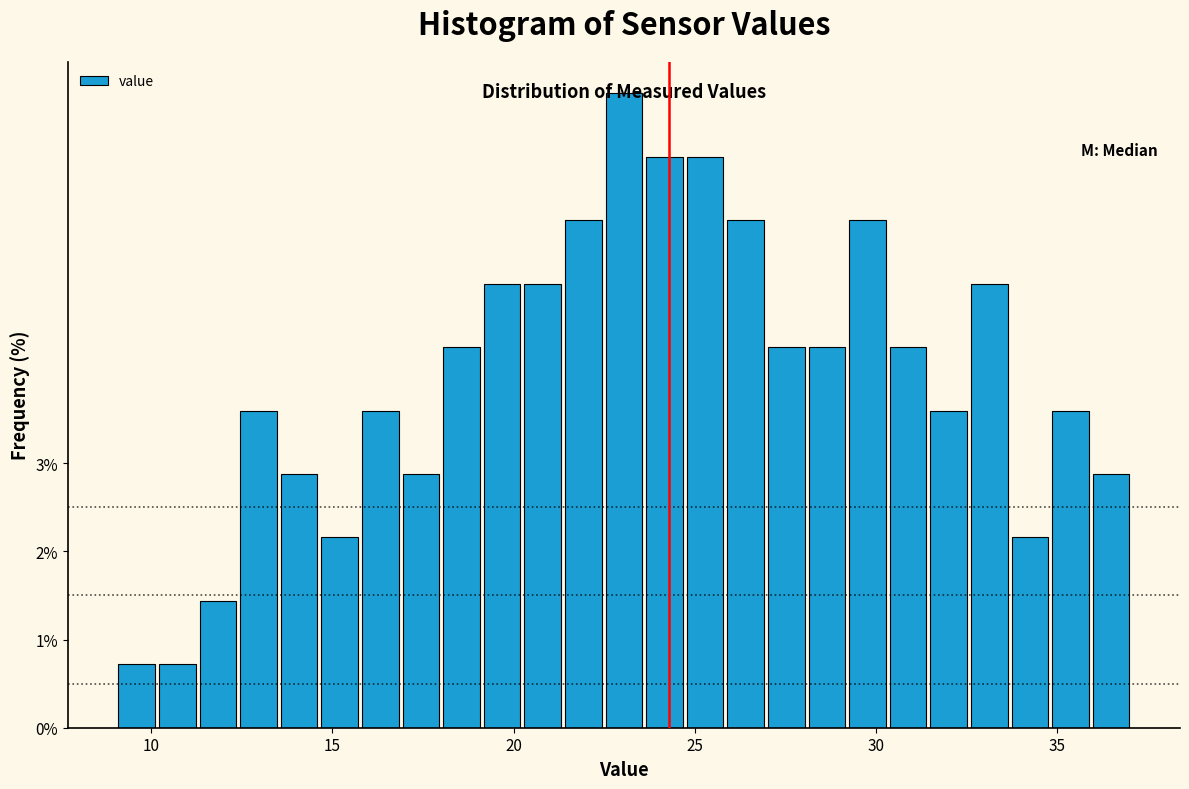

Read against the x-axis, roughly where is the centre of the tallest bar?

23.0